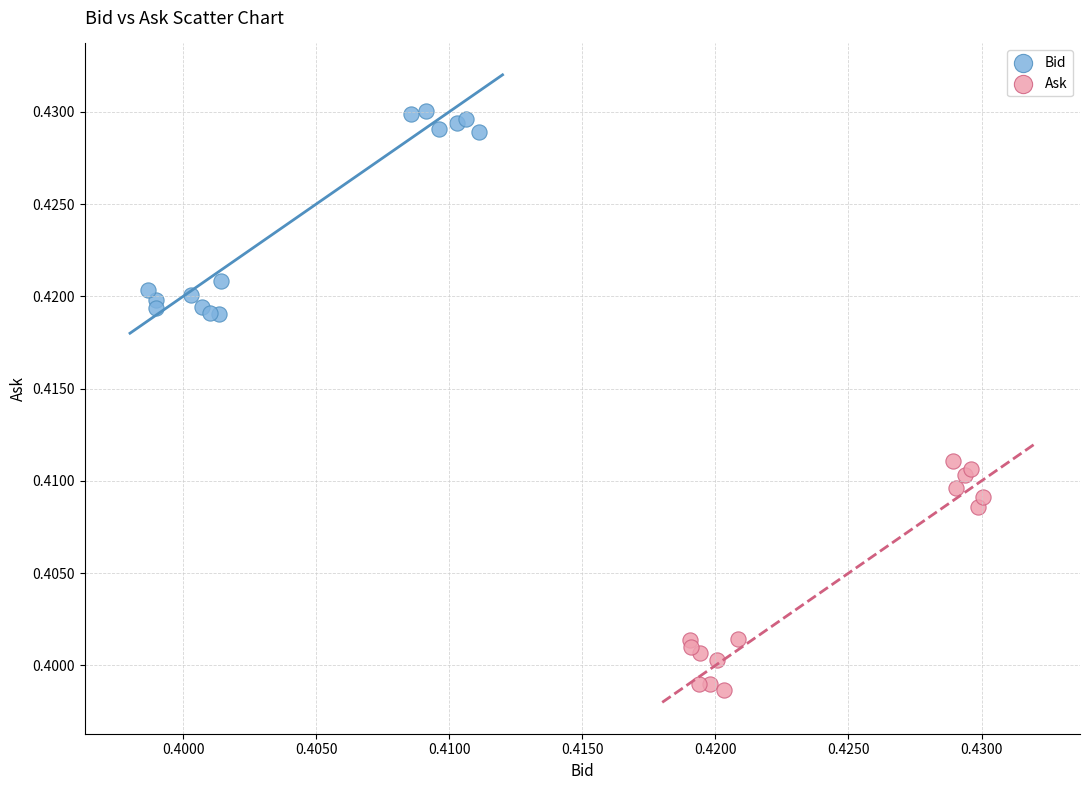

Which series reaches the maximum Y coordinate?

Bid